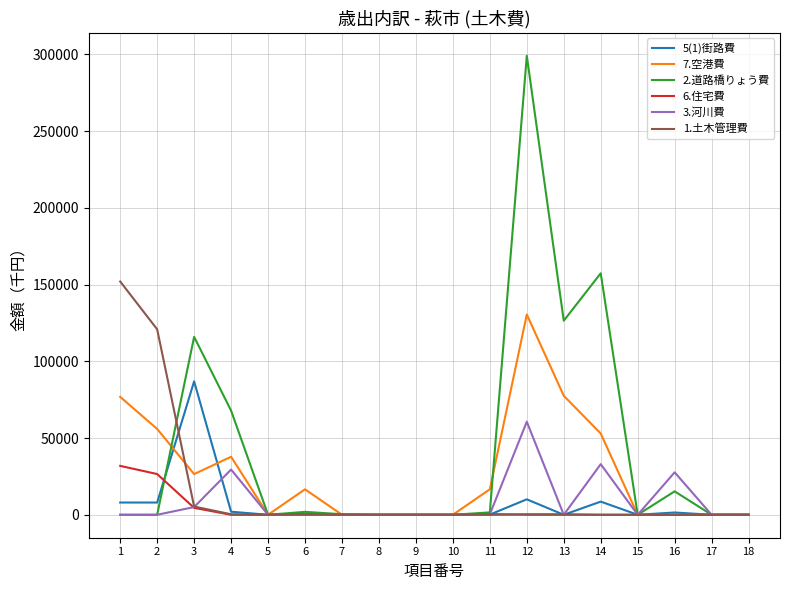

What is the average value of the 5(1)街路費 series?

6962